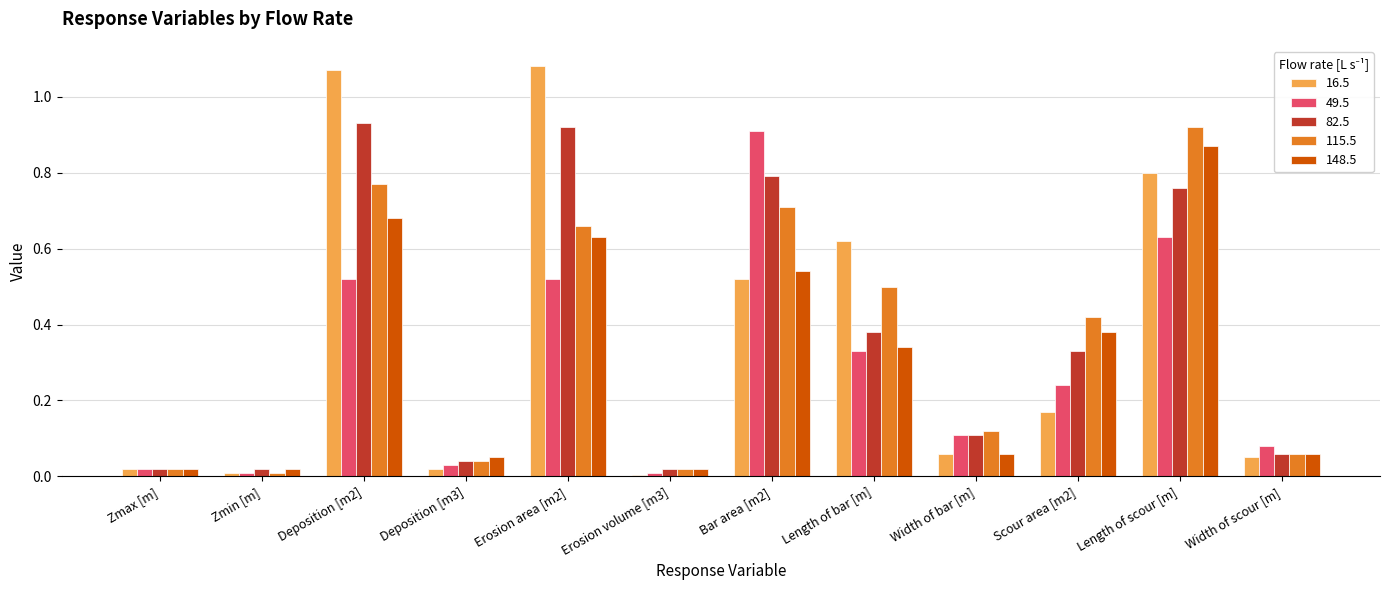

At Deposition [m2], list the series in order from smallest to largest.

49.5, 148.5, 115.5, 82.5, 16.5